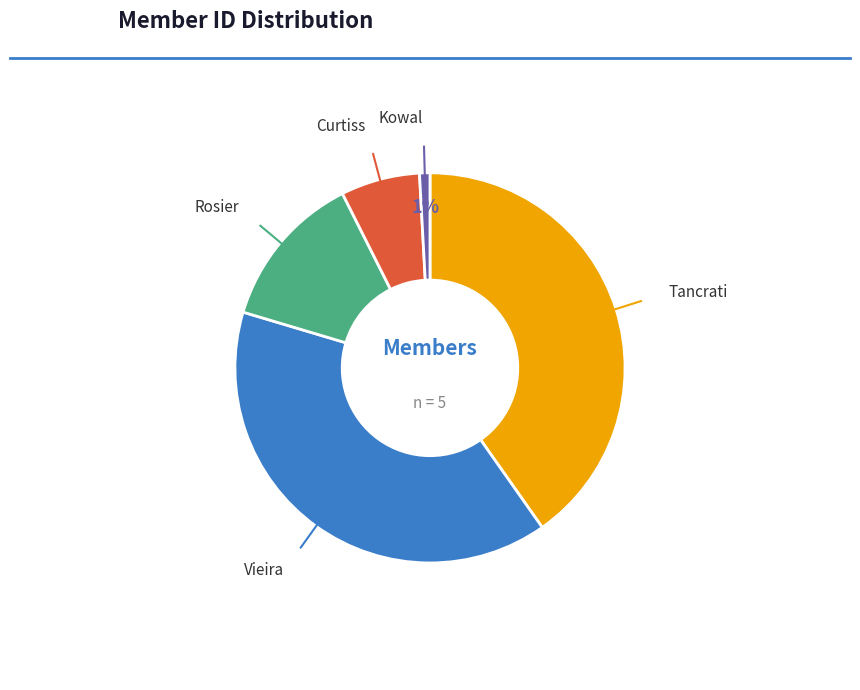

To the nearest percent, what is the average slice percentage?

20%